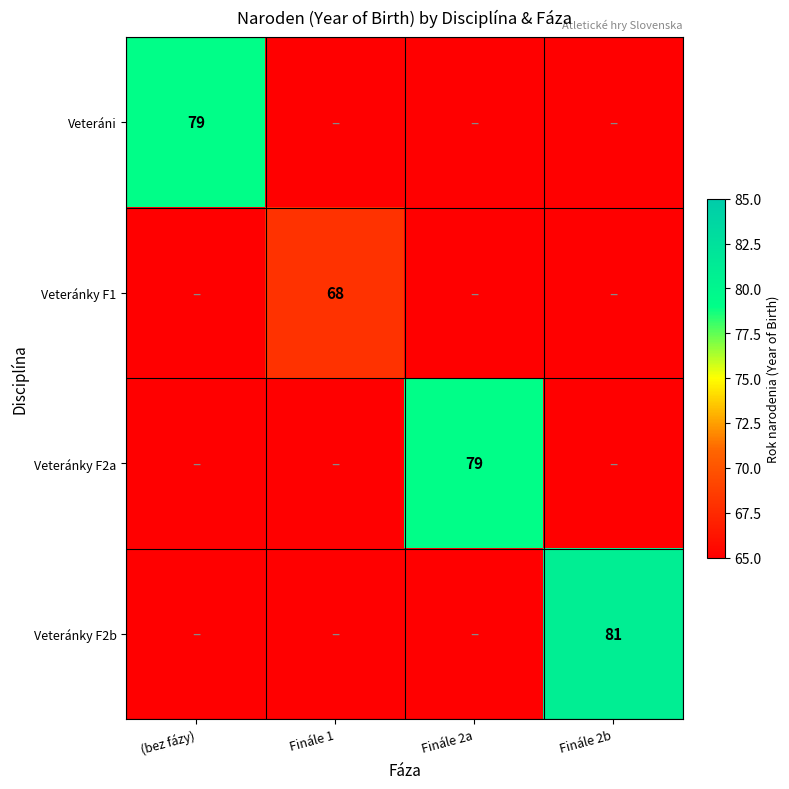

True or false: Veteránky F2a has a value of 79 at Finále 2a.

True